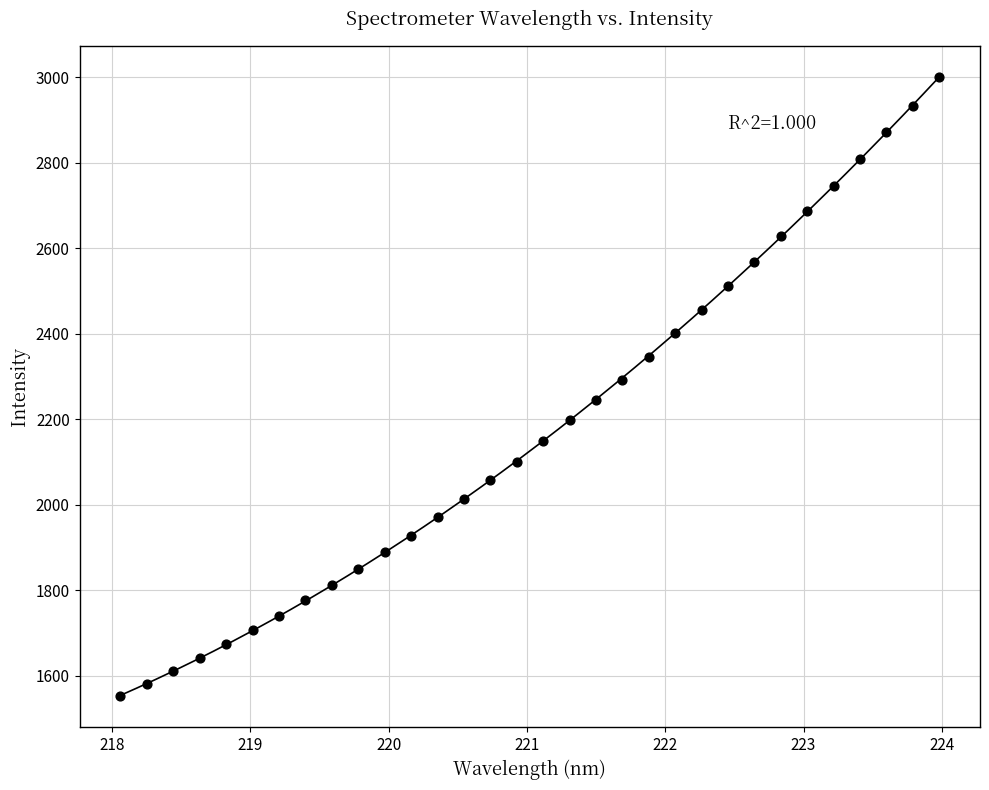

What is the range of X values (max minus min)?

5.9